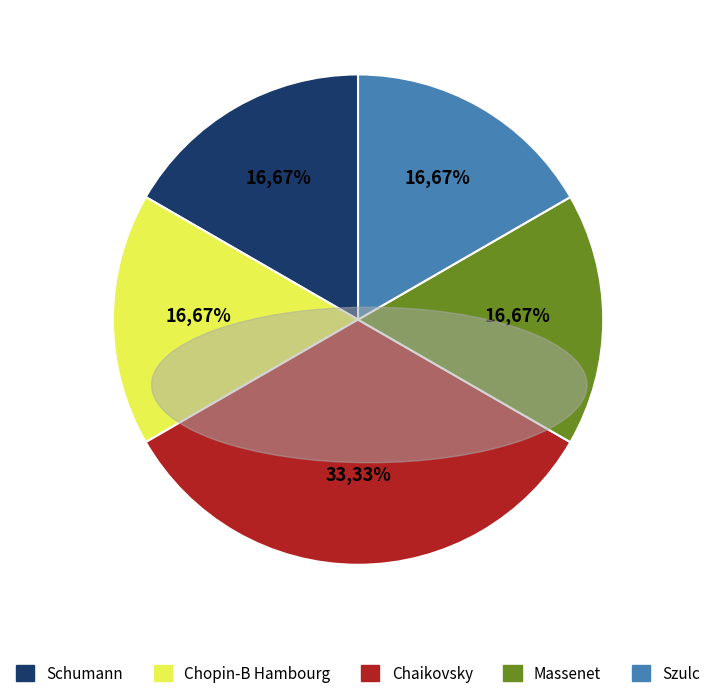

To the nearest percent, what percentage of the pie is Schumann?

17%